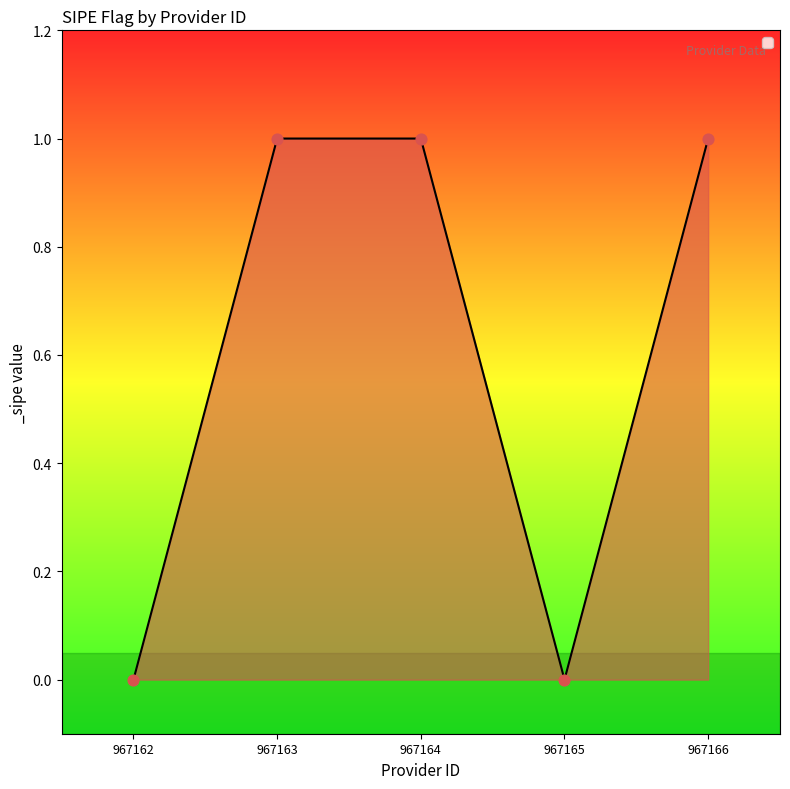

Between 967163 and 967162, which is larger?

967163